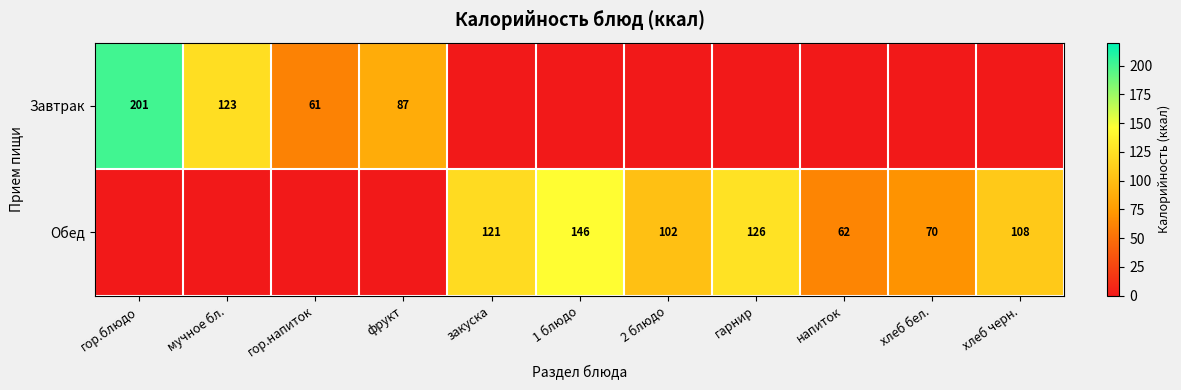

What is the total value across all series at мучное бл.?

123